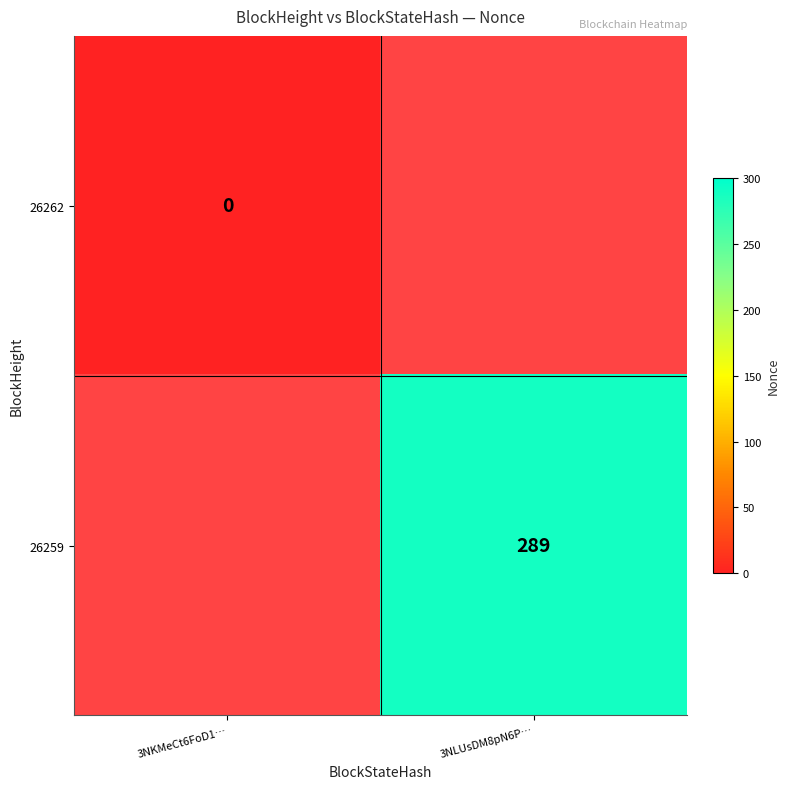

True or false: 26259 has a value of 289 at 3NLUsDM8pN6P….

True